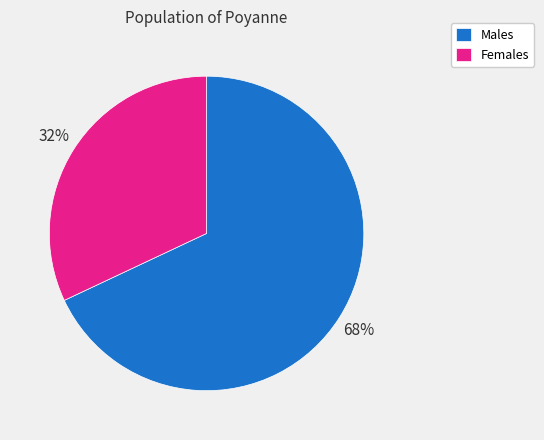

What is the largest slice in the pie chart?

Males